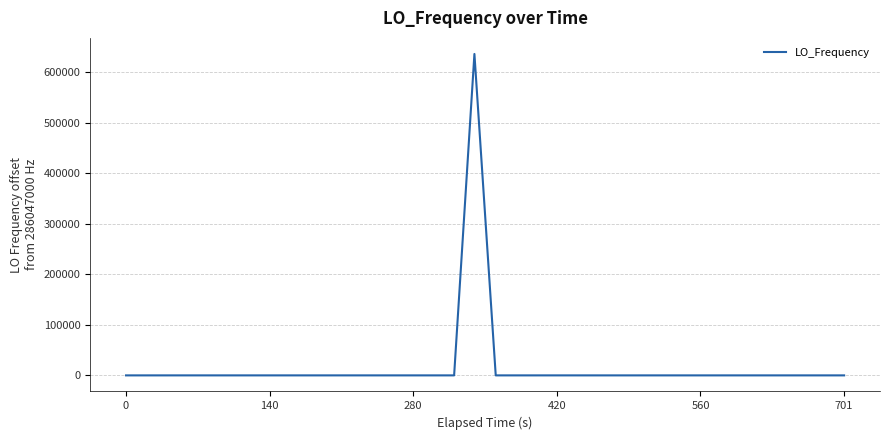

True or false: the data has more than 0 interior local peaks.

True